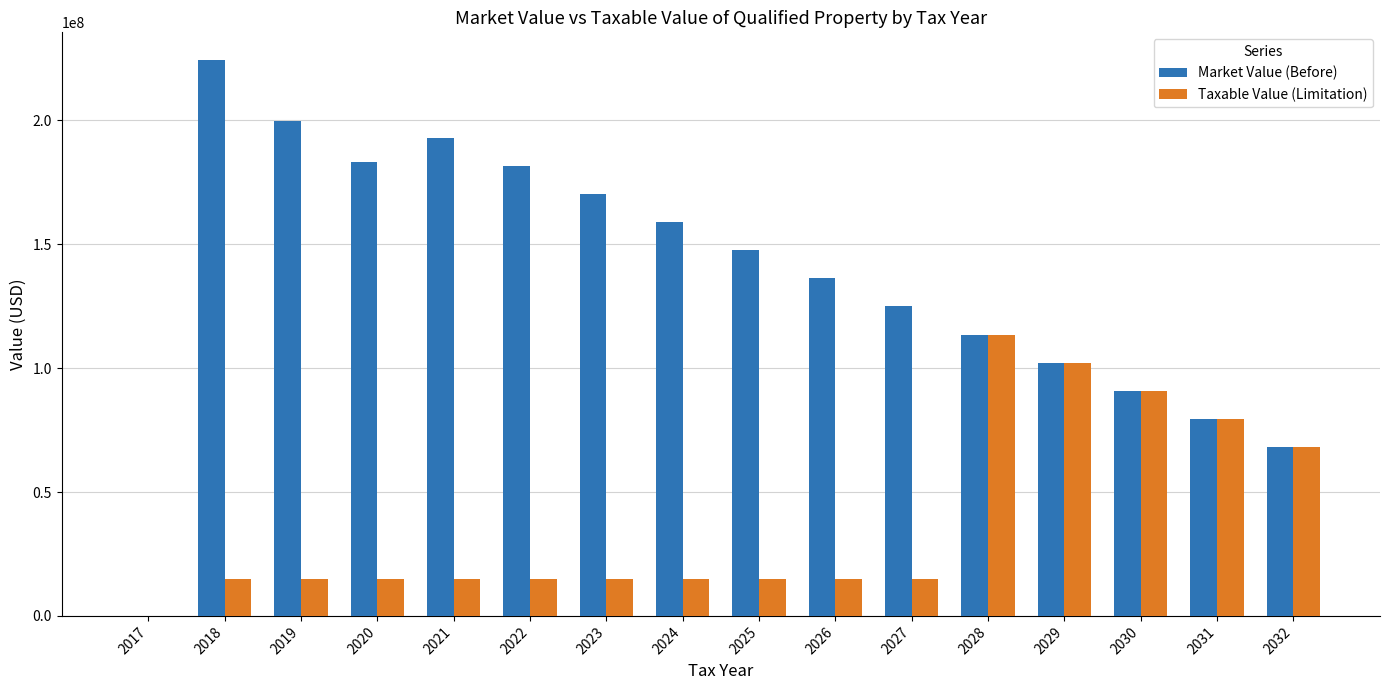

Is the value of Market Value (Before) at 2019 greater than the value of Taxable Value (Limitation) at 2025?

Yes